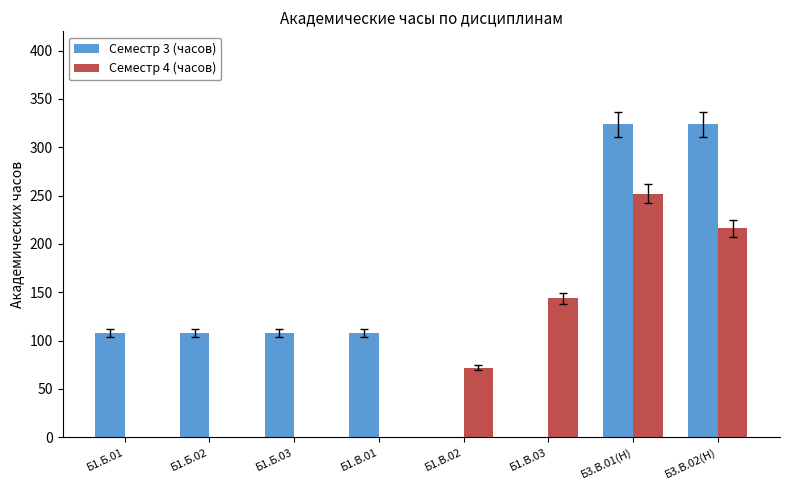

Between Б1.В.01 and Б1.В.02, which series saw the biggest shift?

Семестр 3 (часов)